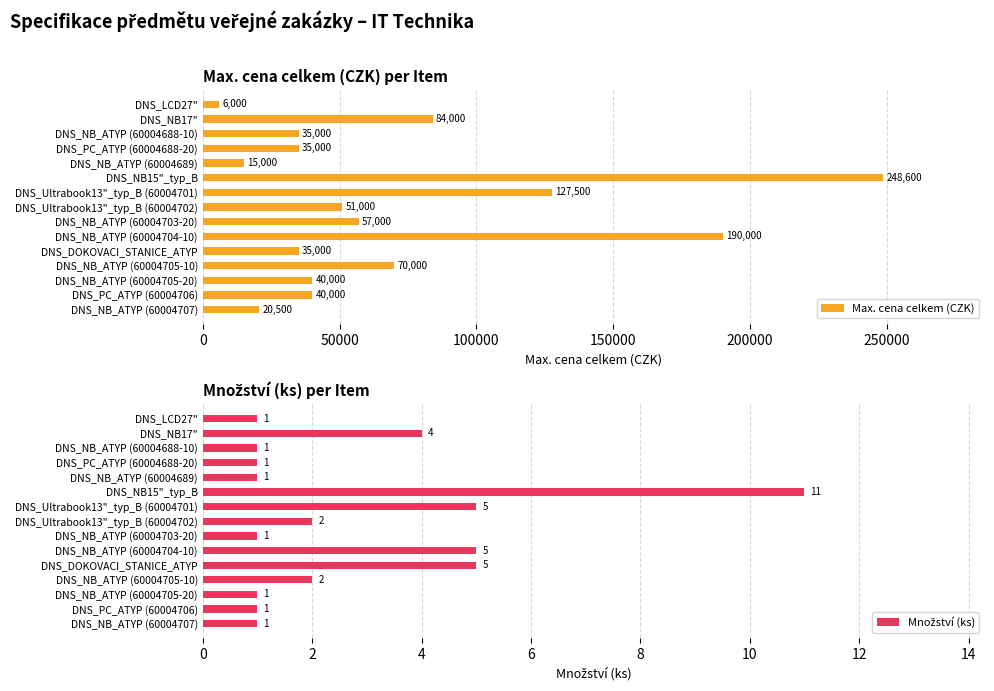

What is the sum of all Max. cena celkem (CZK) values?

1054600